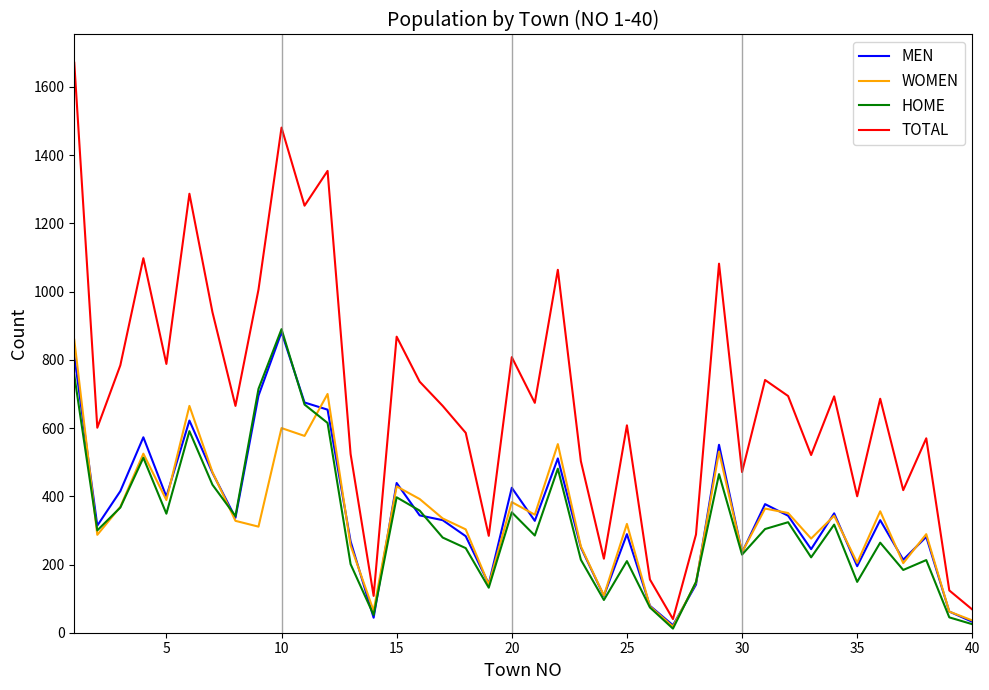

True or false: MEN and WOMEN cross at least once.

True